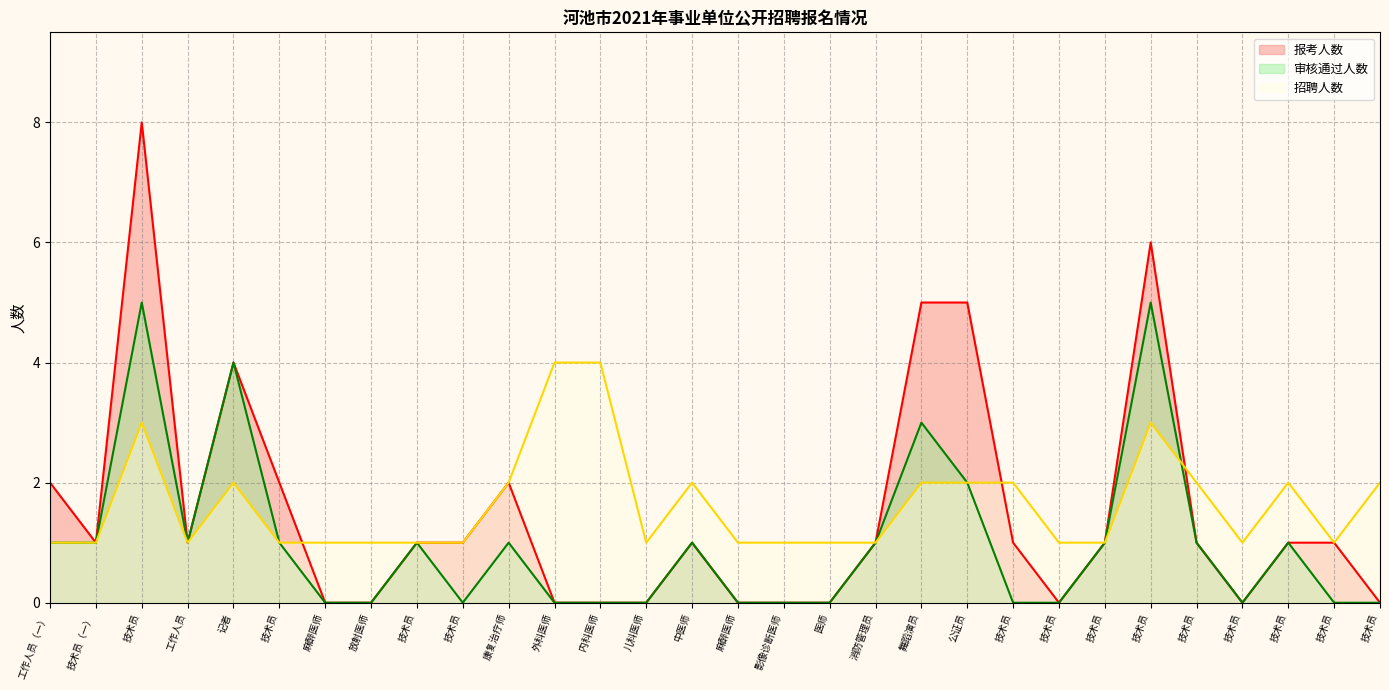

The 审核通过人数 series shows 3 at 技术员. True or false?

False